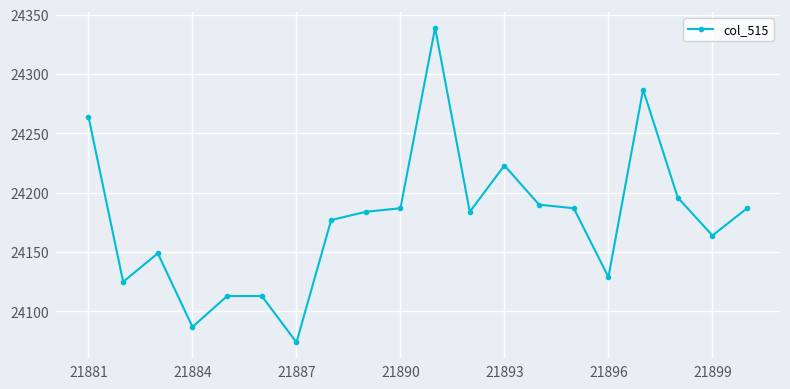

What is the difference between the maximum and minimum values?

265